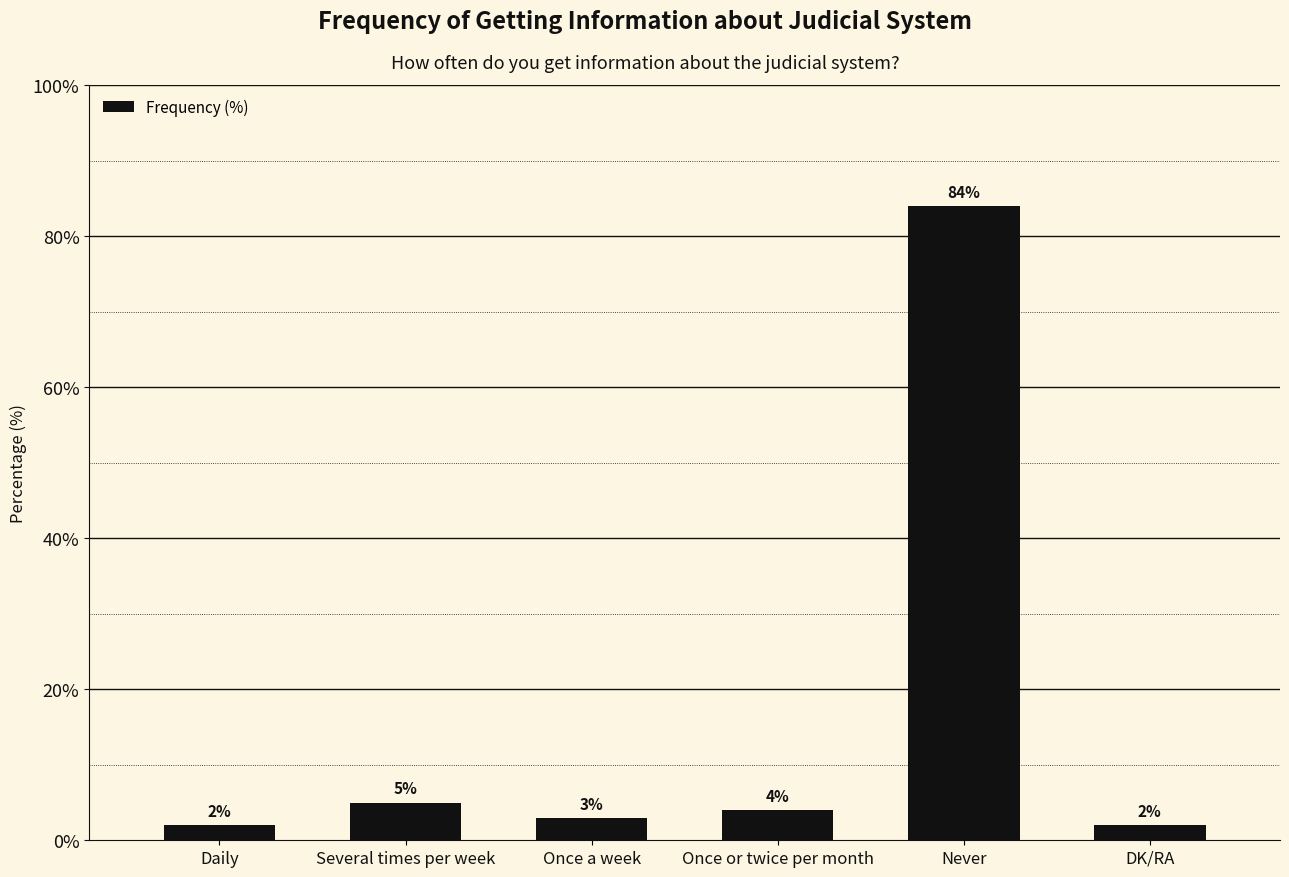

What is the difference between the maximum and minimum values?

82